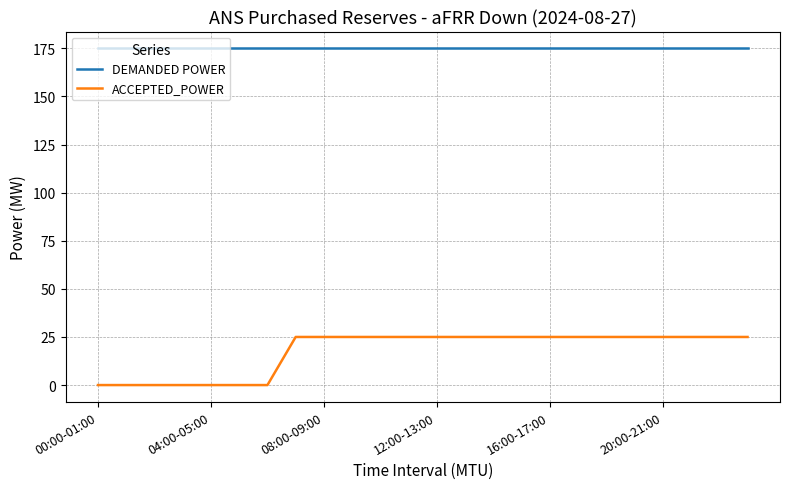

What is the difference between the maximum and minimum values in the ACCEPTED_POWER series?

25